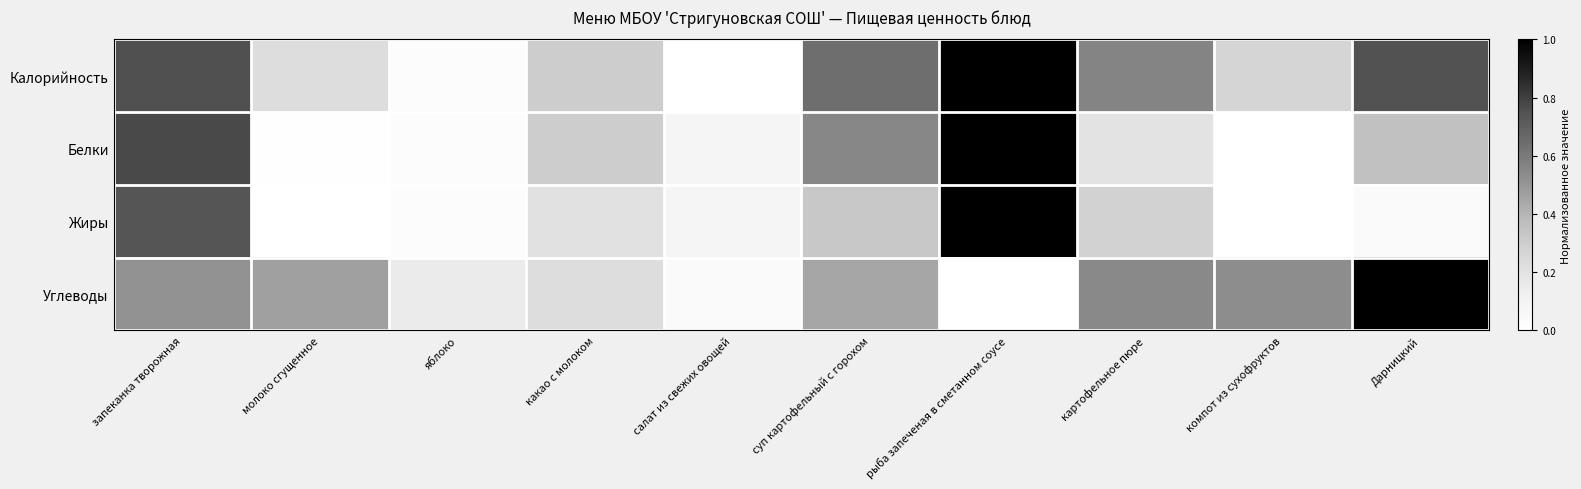

Which series changed the most between суп картофельный с горохом and компот из сухофруктов?

Белки